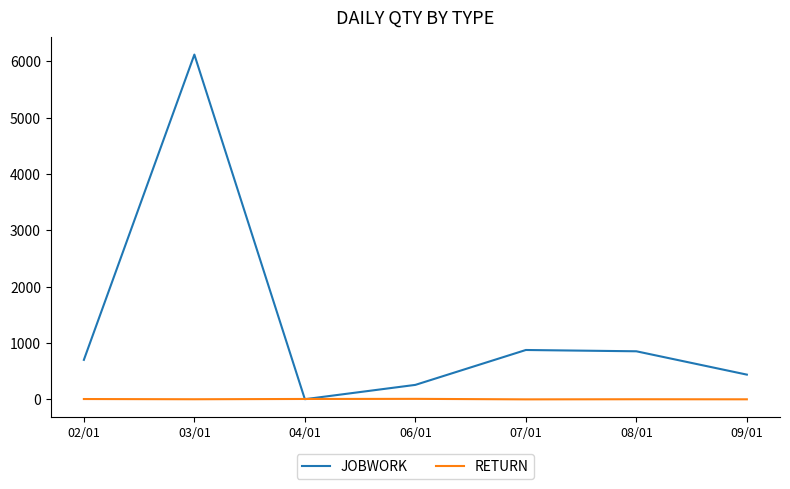

How many distinct data groups are displayed?

2